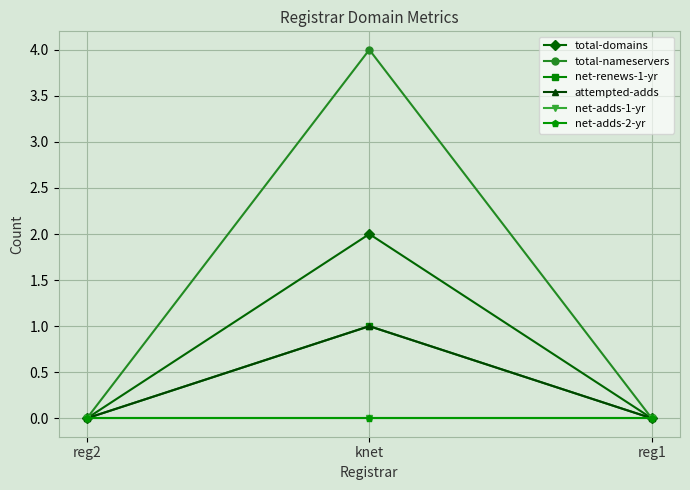

Does the chart have visible grid lines?

Yes